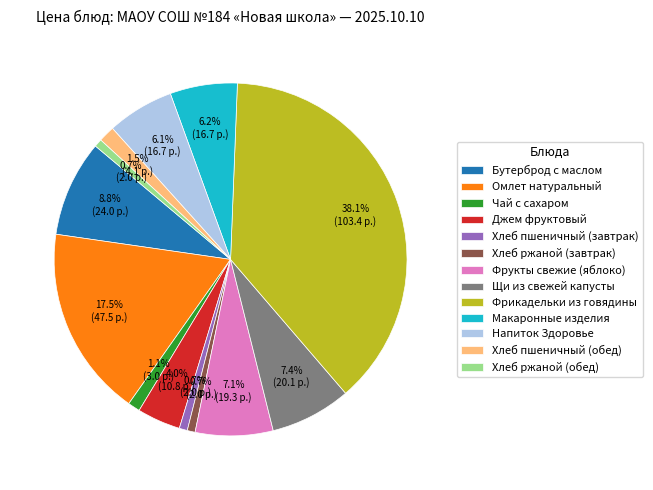

To the nearest percent, what is the average slice percentage?

8%